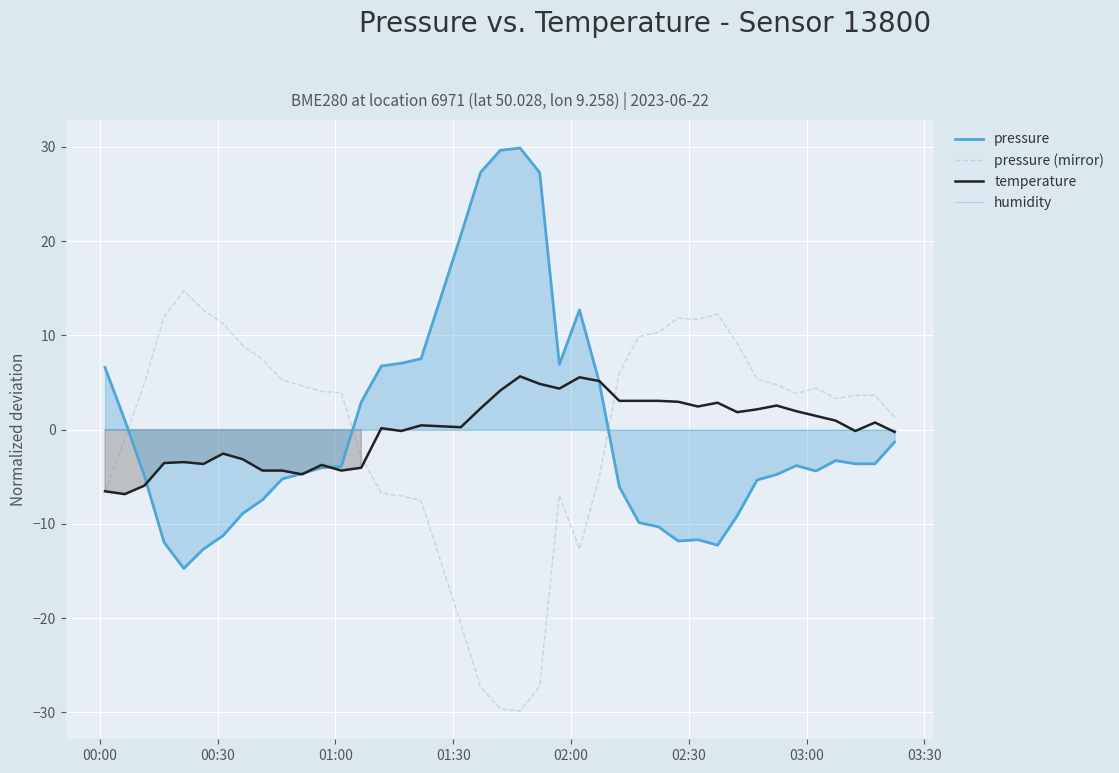

What are all the series names shown in the legend?

pressure, pressure (mirror), temperature, humidity